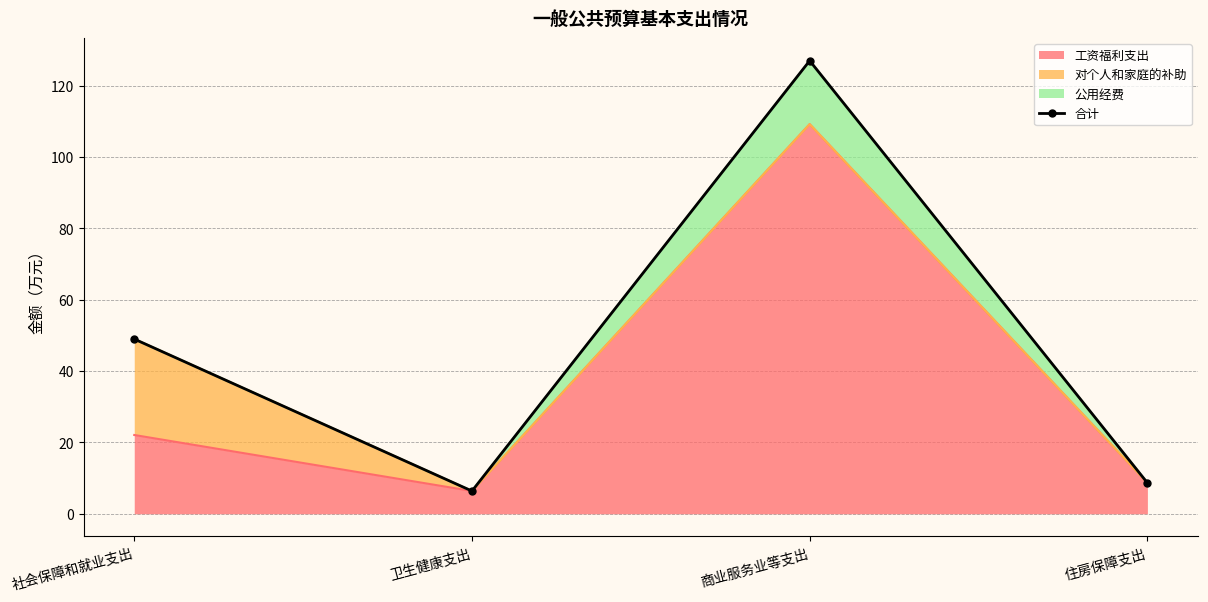

Rank the categories by value from highest to lowest.

商业服务业等支出, 社会保障和就业支出, 住房保障支出, 卫生健康支出